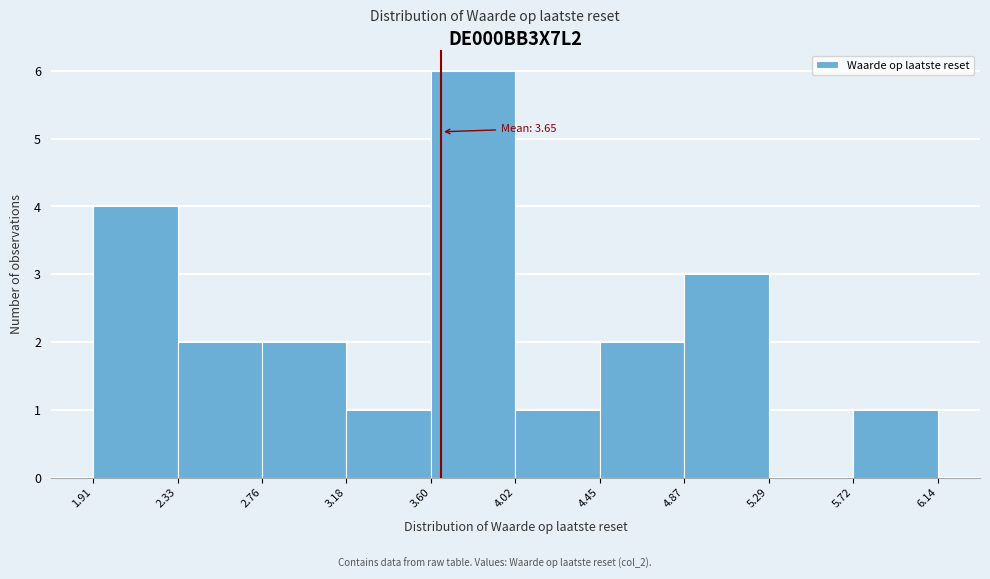

Which range on the x-axis has the tallest bar?

3.60 to 4.02